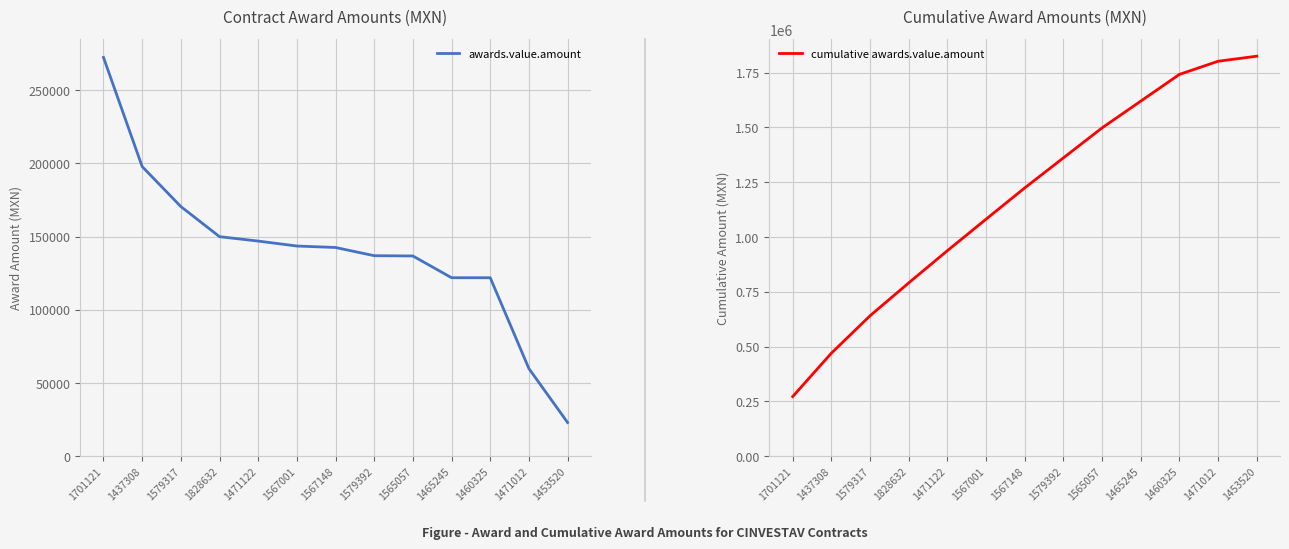

Is it true that awards.value.amount equals 84654.4 at 1471012?

False